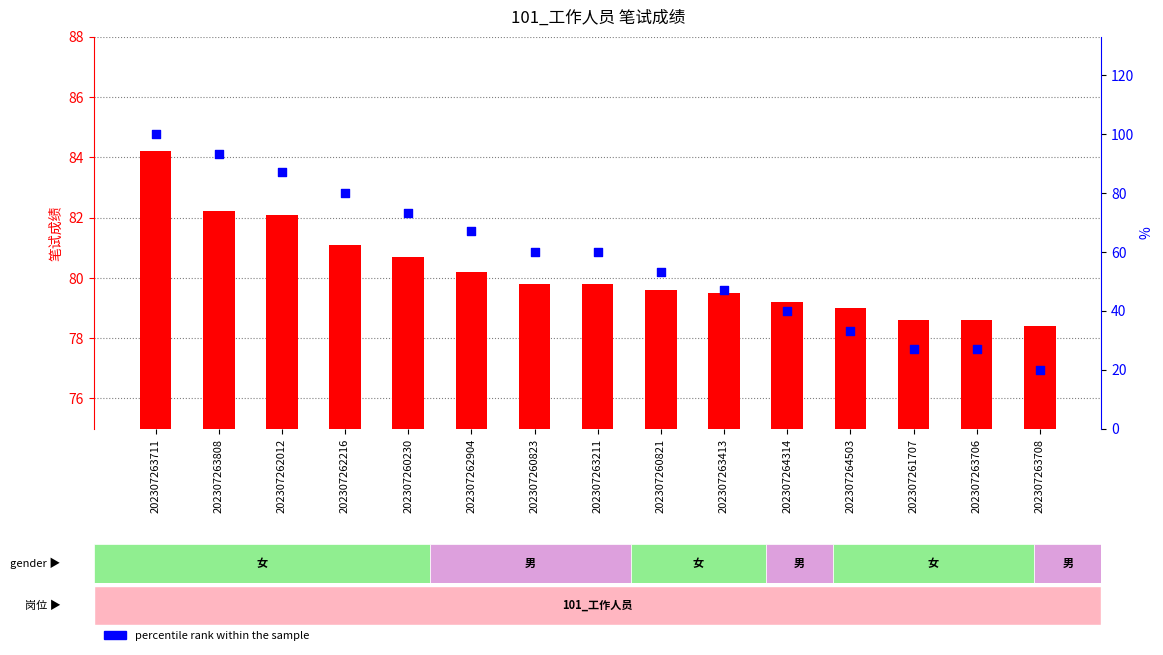

Which series contains the lowest Y value?

percentile rank within the sample